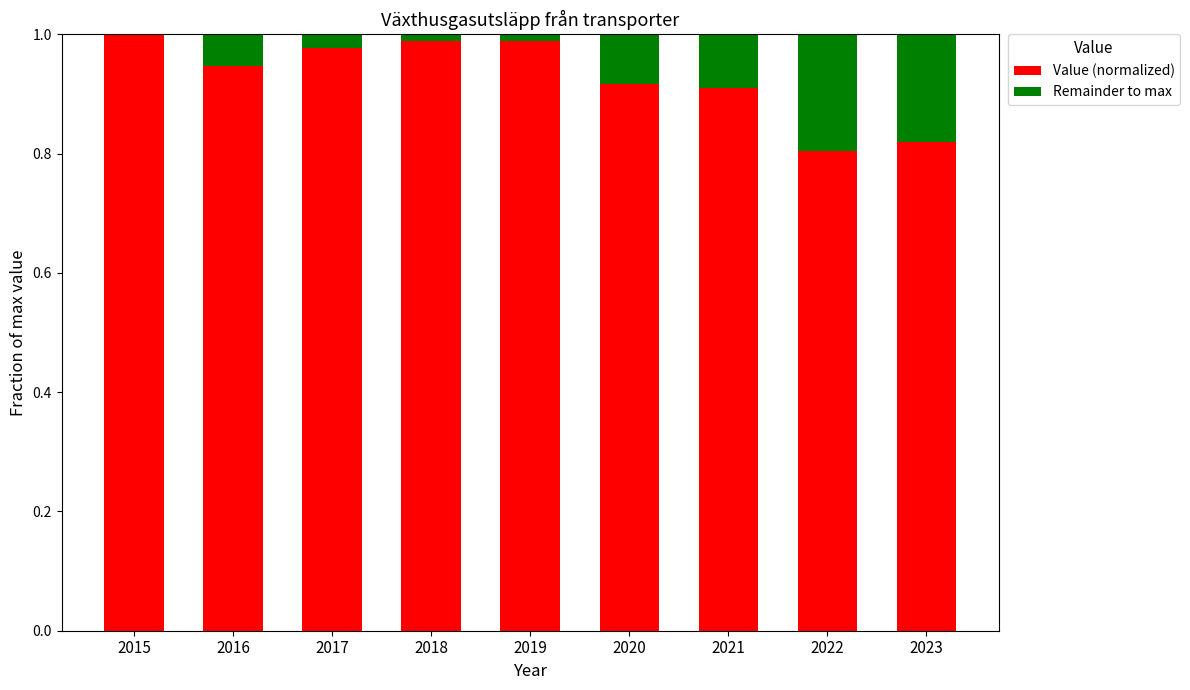

The value of Value (normalized) at 2022 is 0.8. True or false?

True